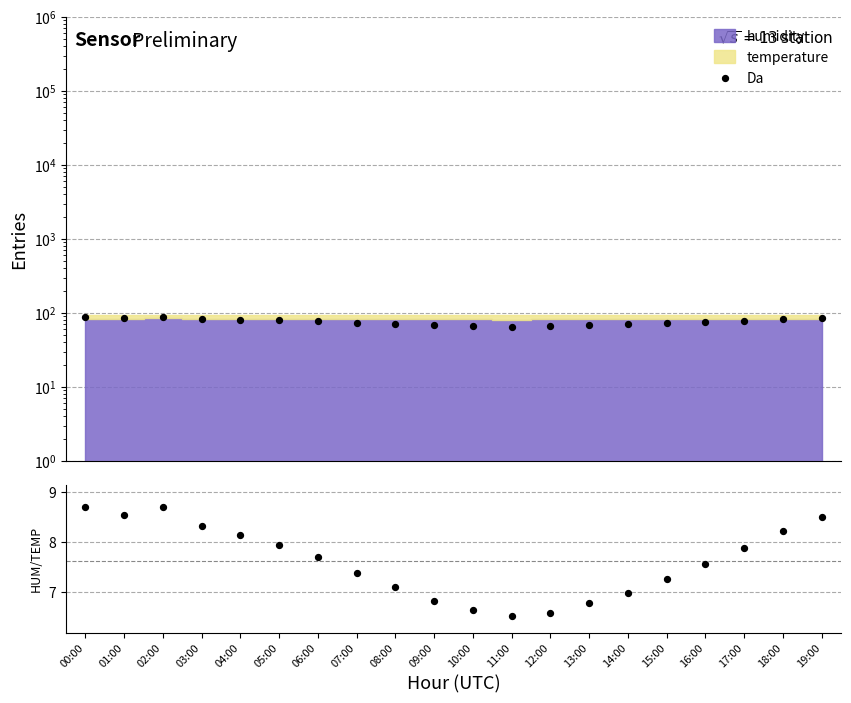

At which category is the sum across all series the highest?

00:00